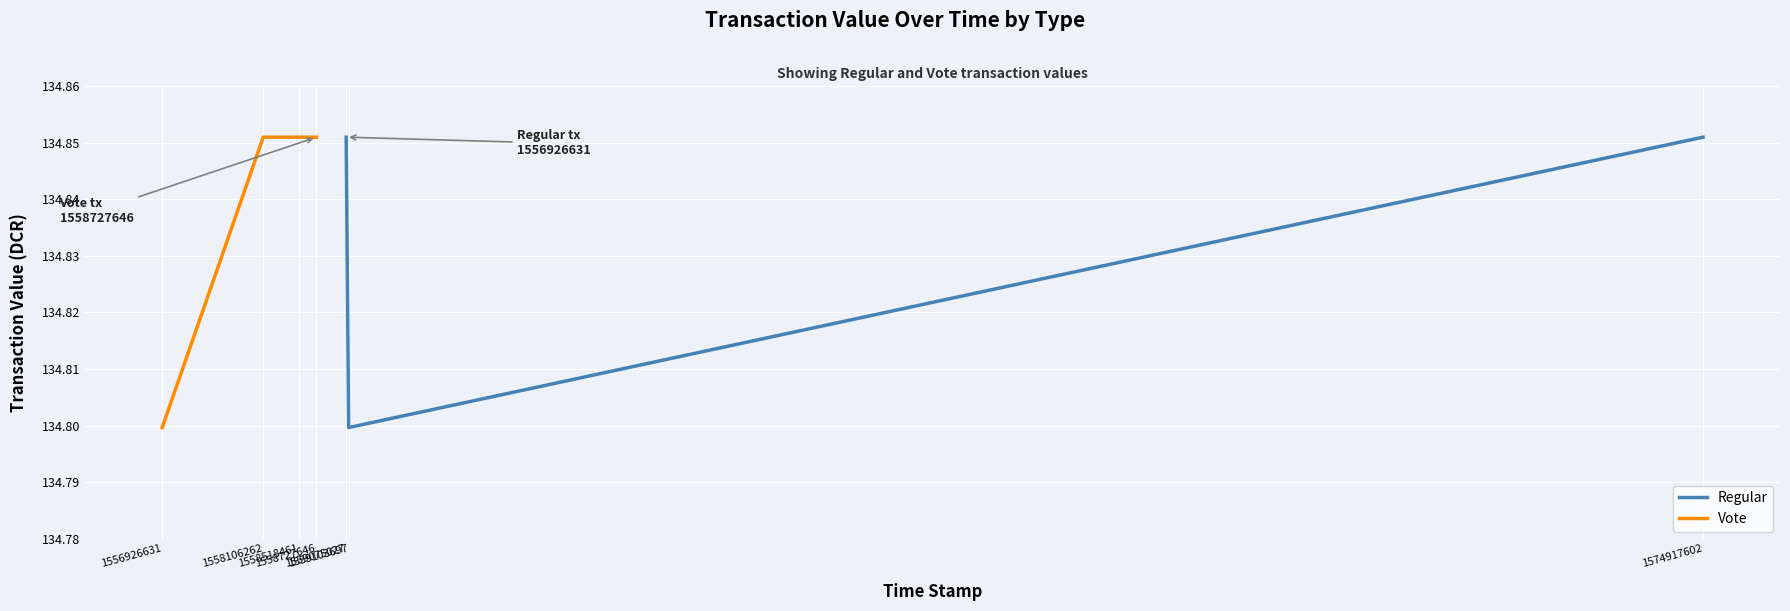

Which series ends up on top after the final intersection of Regular and Vote?

Vote